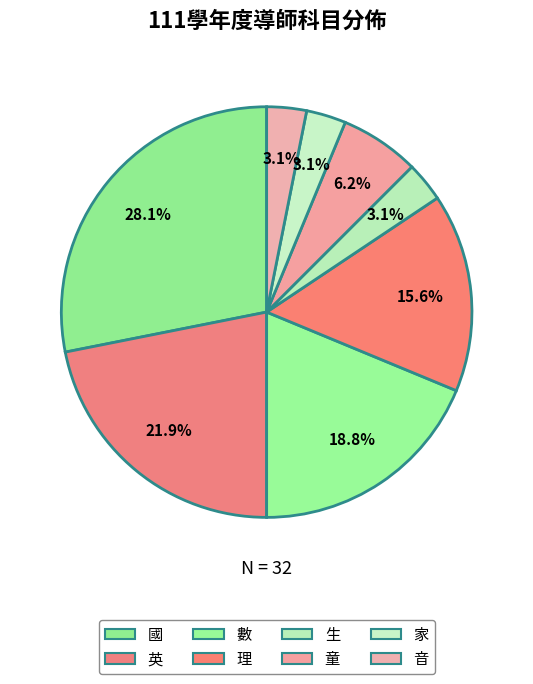

How many segments does this pie chart have?

8